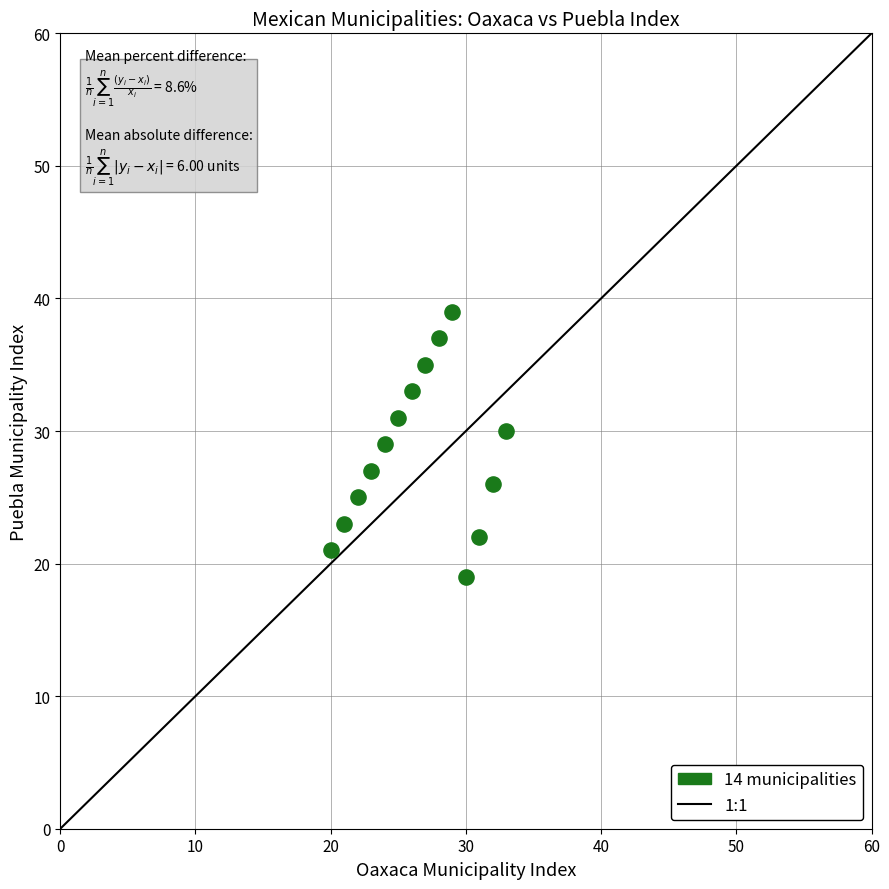

What is the range of Y values (max minus min)?

20